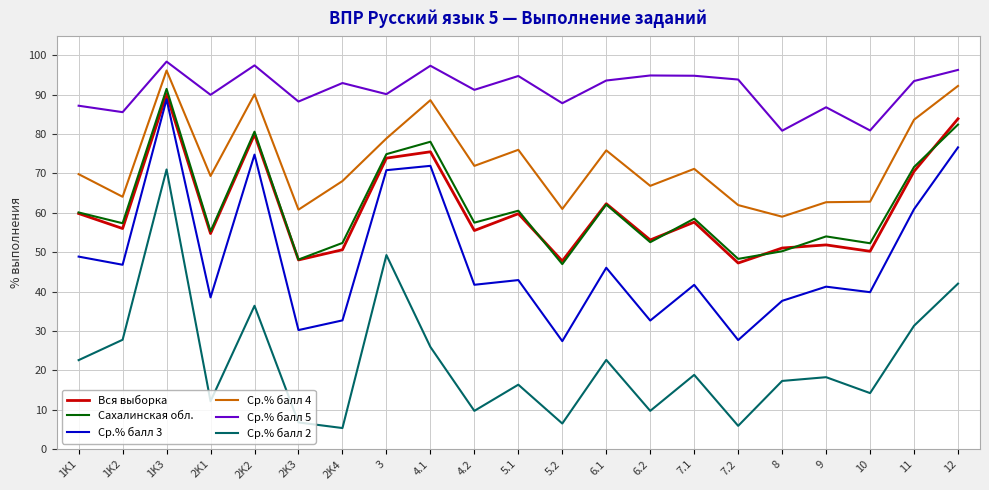

What is the spread (max minus min) of values at 2K2?

61.0